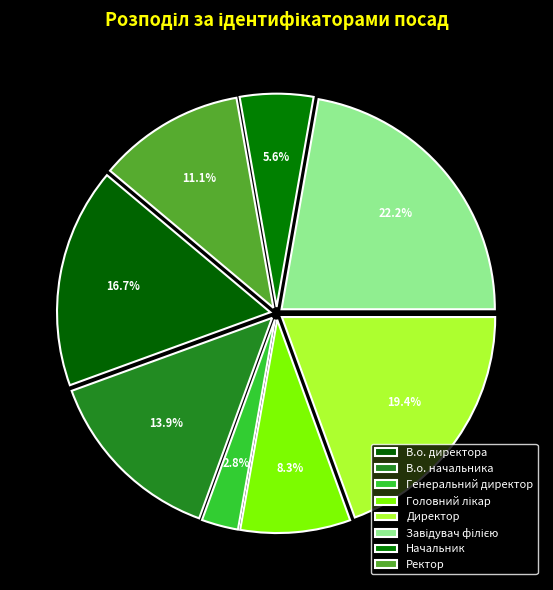

Which slice is the smallest?

Генеральний директор